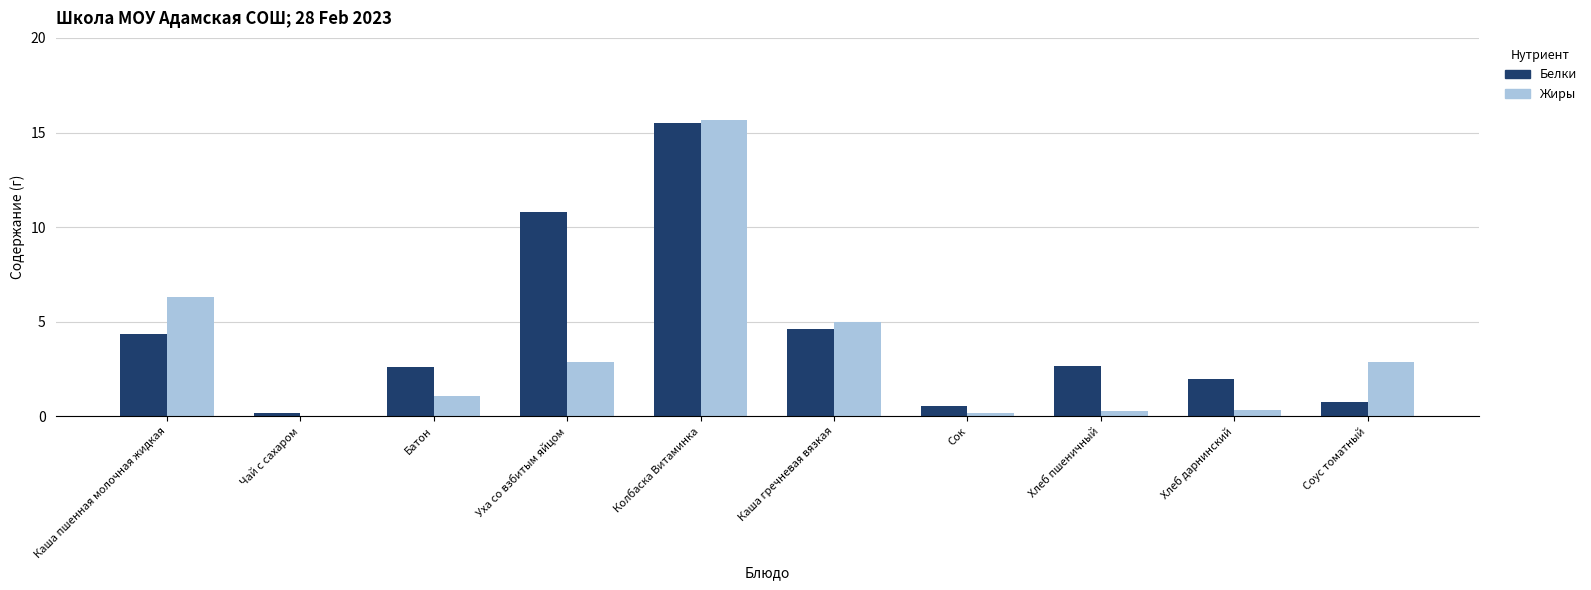

What is the total value across all series at Соус томатный?

3.7